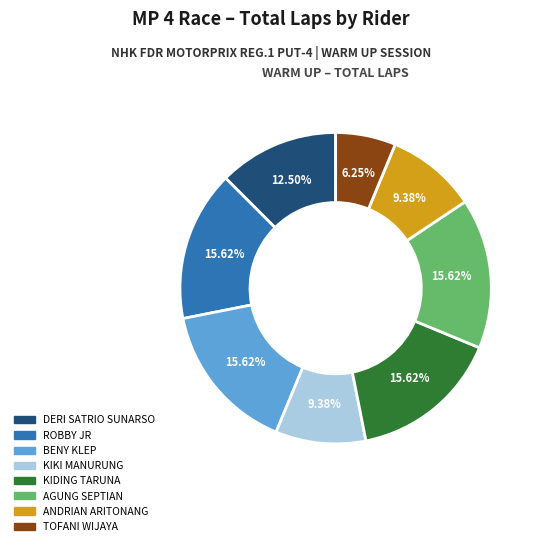

Is there any slice that represents more than half of the pie?

No